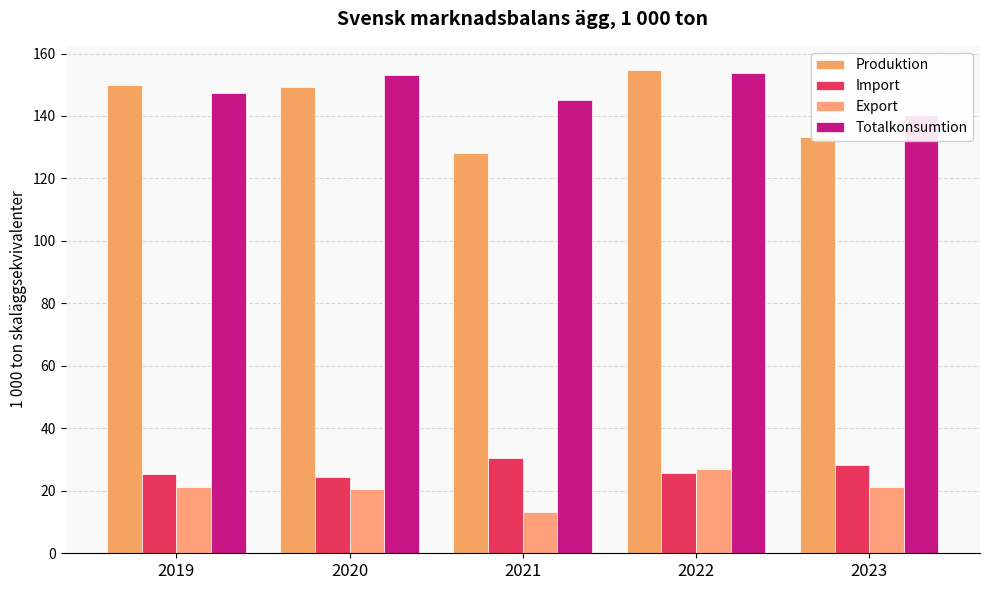

How many groups of bars are there?

5